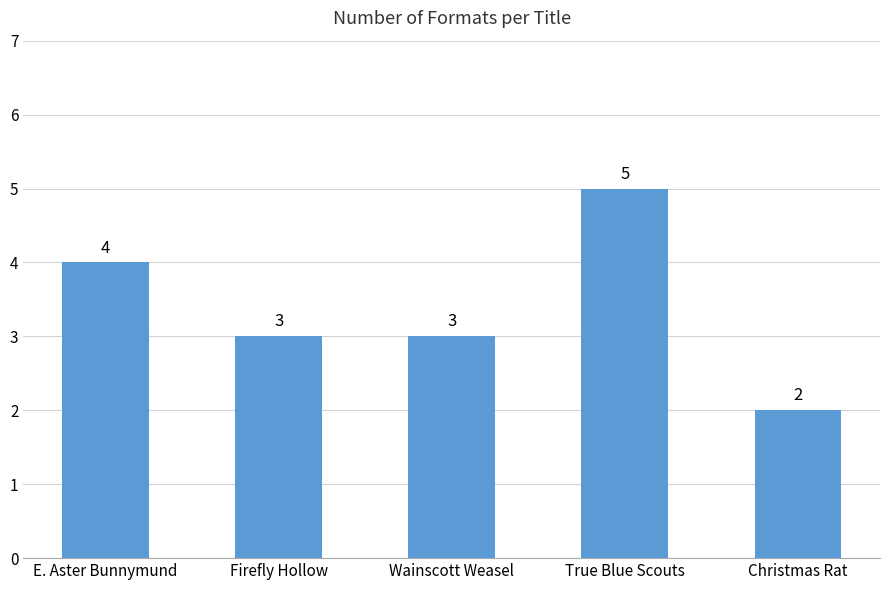

What is the label of the 2nd bar from the left?

Firefly Hollow